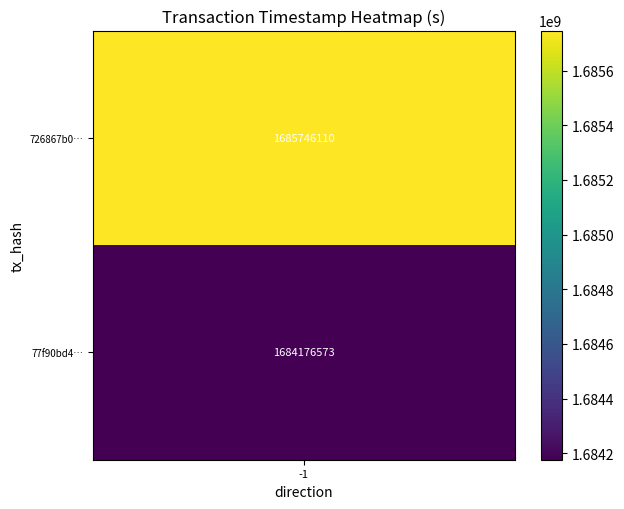

At which label is 726867b0b3b0327bd8a845f998e543499cc29e5 closest to 842873054?

-1